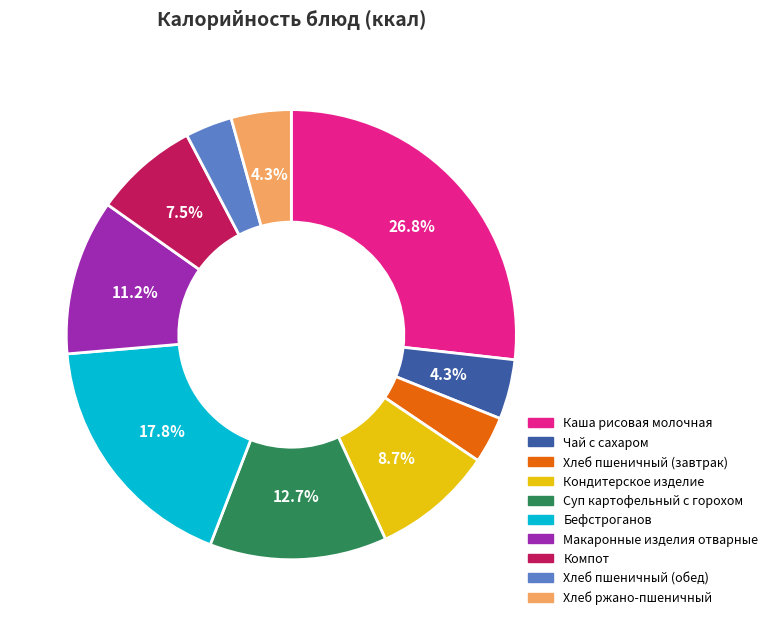

What is the ratio of the value at Кондитерское изделие to the value at Хлеб ржано-пшеничный?

2.0